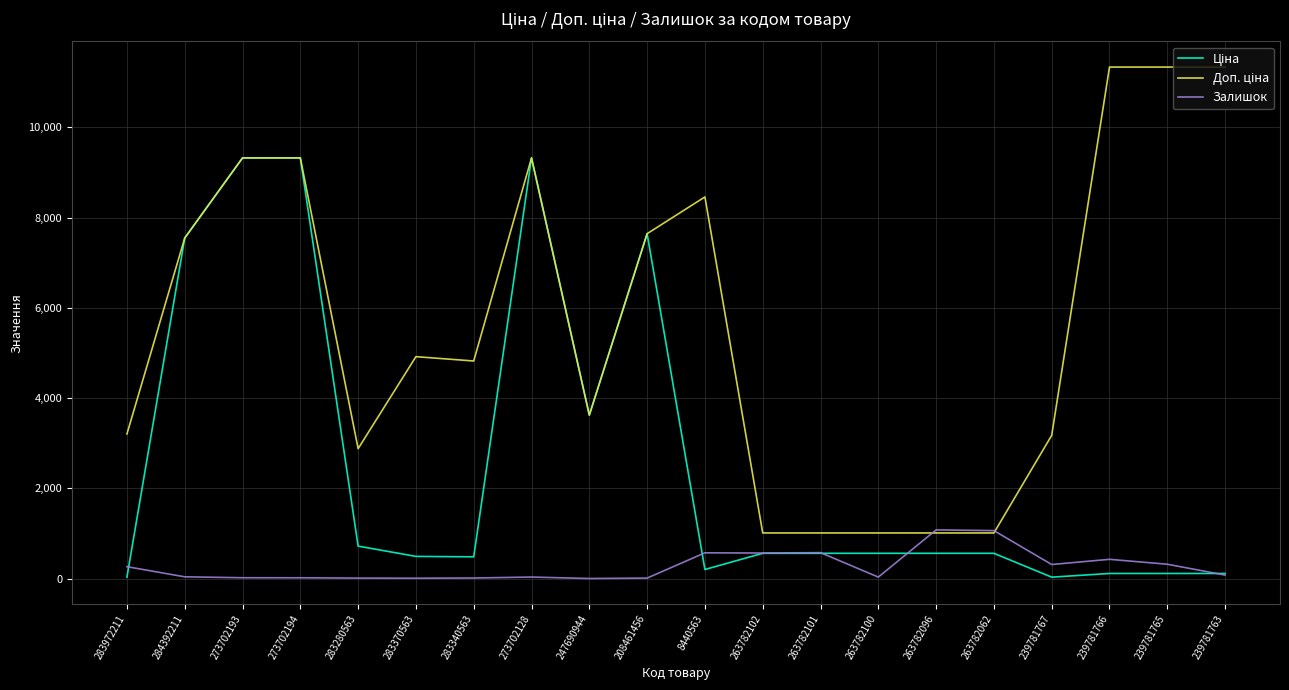

What is the difference between the highest and lowest values at 263782102?

450.8